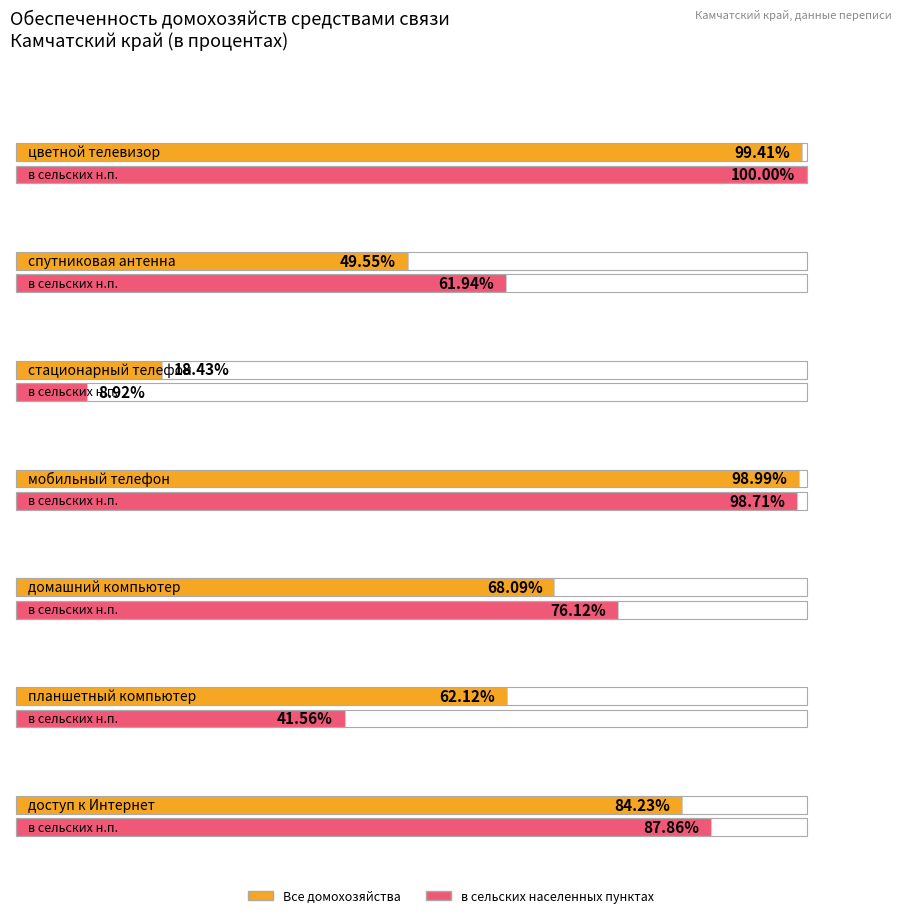

Reading right to left, extract all data points from this chart.

Все домохозяйства: доступ к Интернет=84.2	планшетный компьютер=62.1	домашний компьютер=68.1	мобильный телефон=99.0	стационарный телефон=18.4	спутниковая антенна=49.5	цветной телевизор=99.4
в сельских населенных пунктах - всего: доступ к Интернет=87.9	планшетный компьютер=41.6	домашний компьютер=76.1	мобильный телефон=98.7	стационарный телефон=8.9	спутниковая антенна=61.9	цветной телевизор=100.0